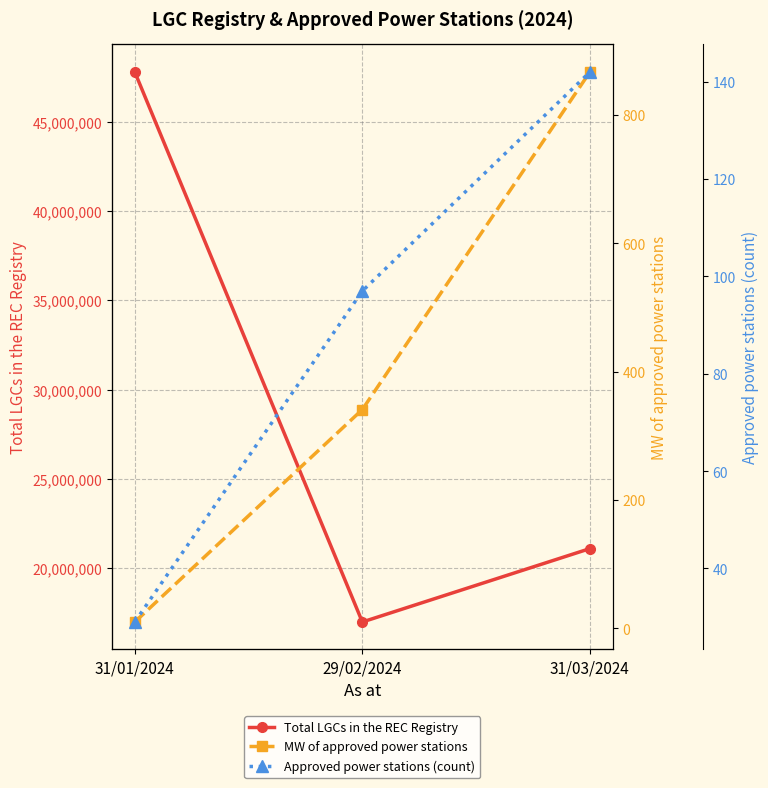

What is the label of the 3rd point from the right?

31/01/2024